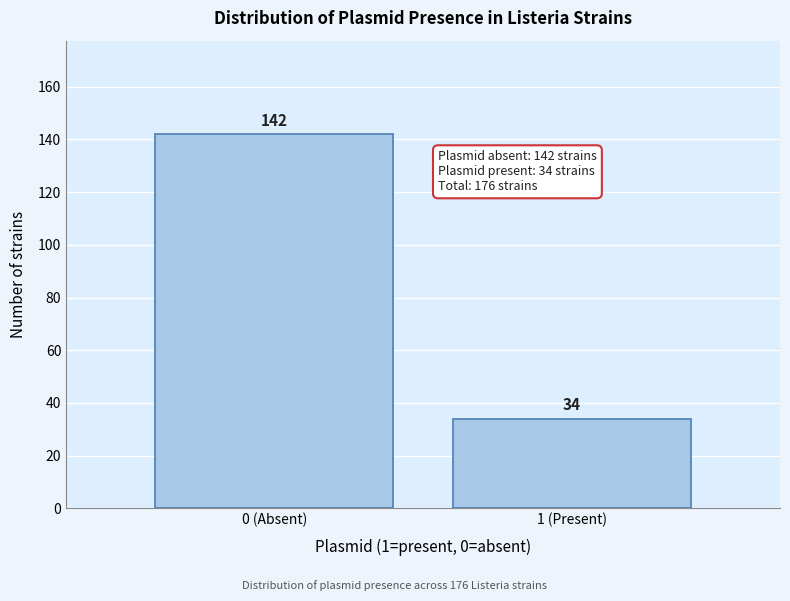

Reading left to right, list all the values displayed in this chart.

142	34